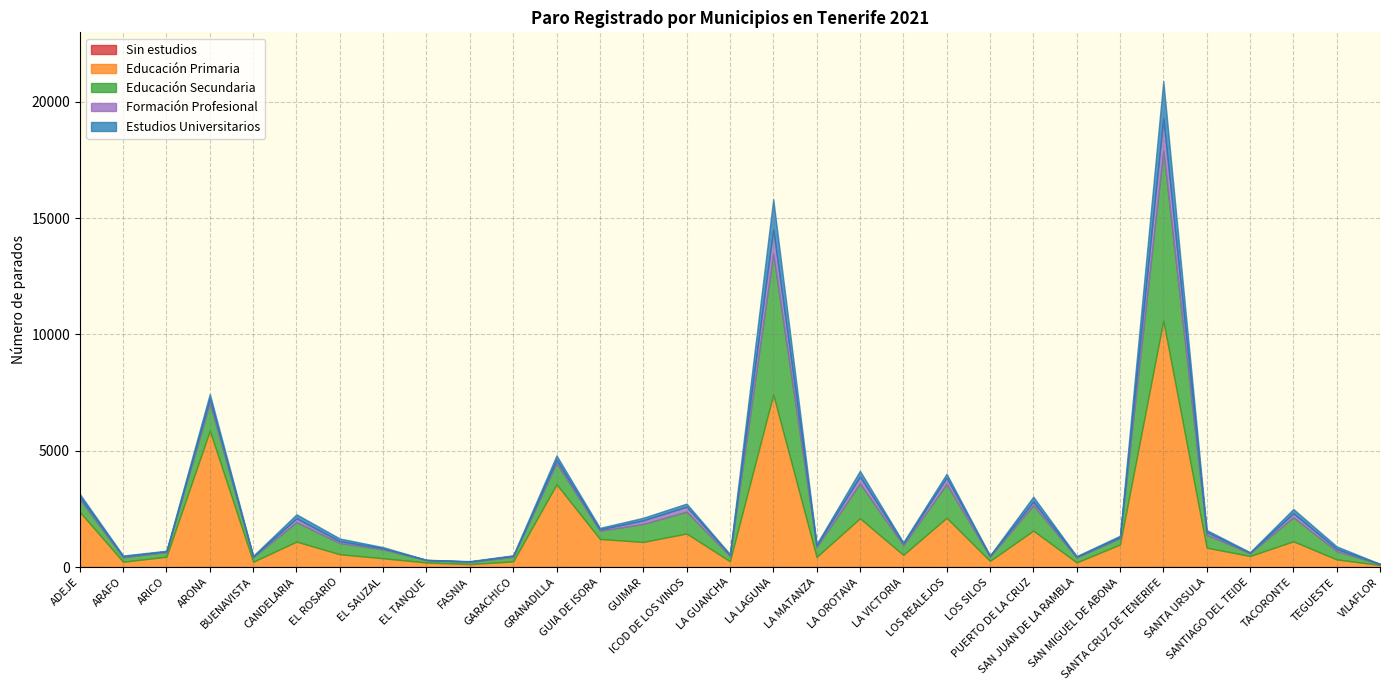

What is the total value across all series at ARAFO?

499